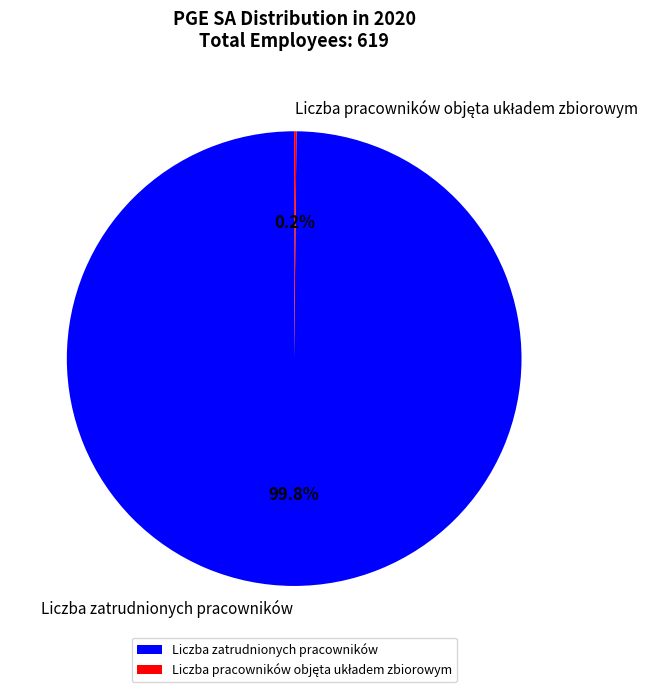

What is the majority slice?

Liczba zatrudnionych pracowników